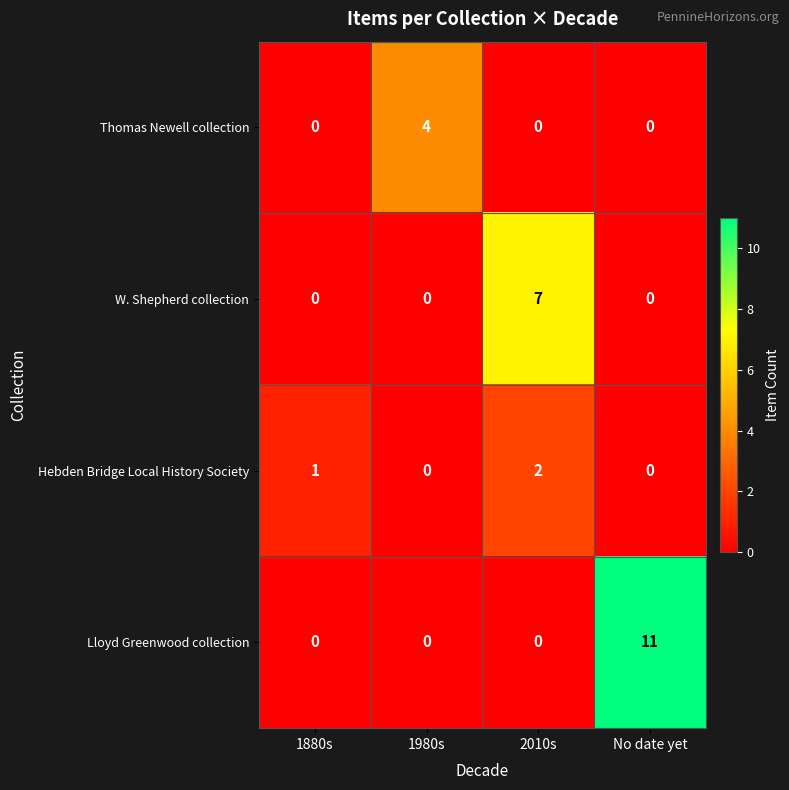

The value of W. Shepherd collection at 1880s is 4. True or false?

False